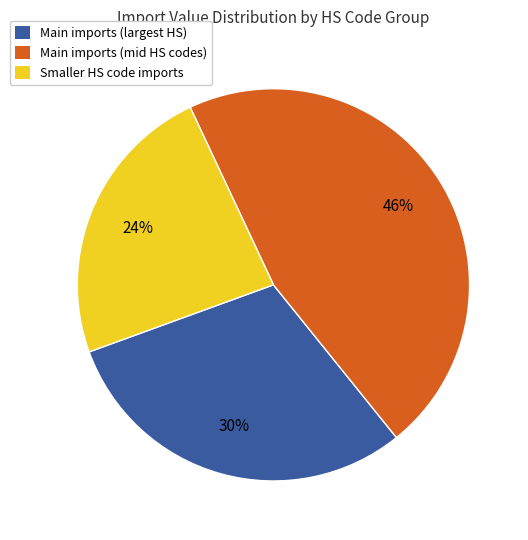

Combined, do Main imports (mid HS codes) and Smaller HS code imports account for over 50%?

Yes